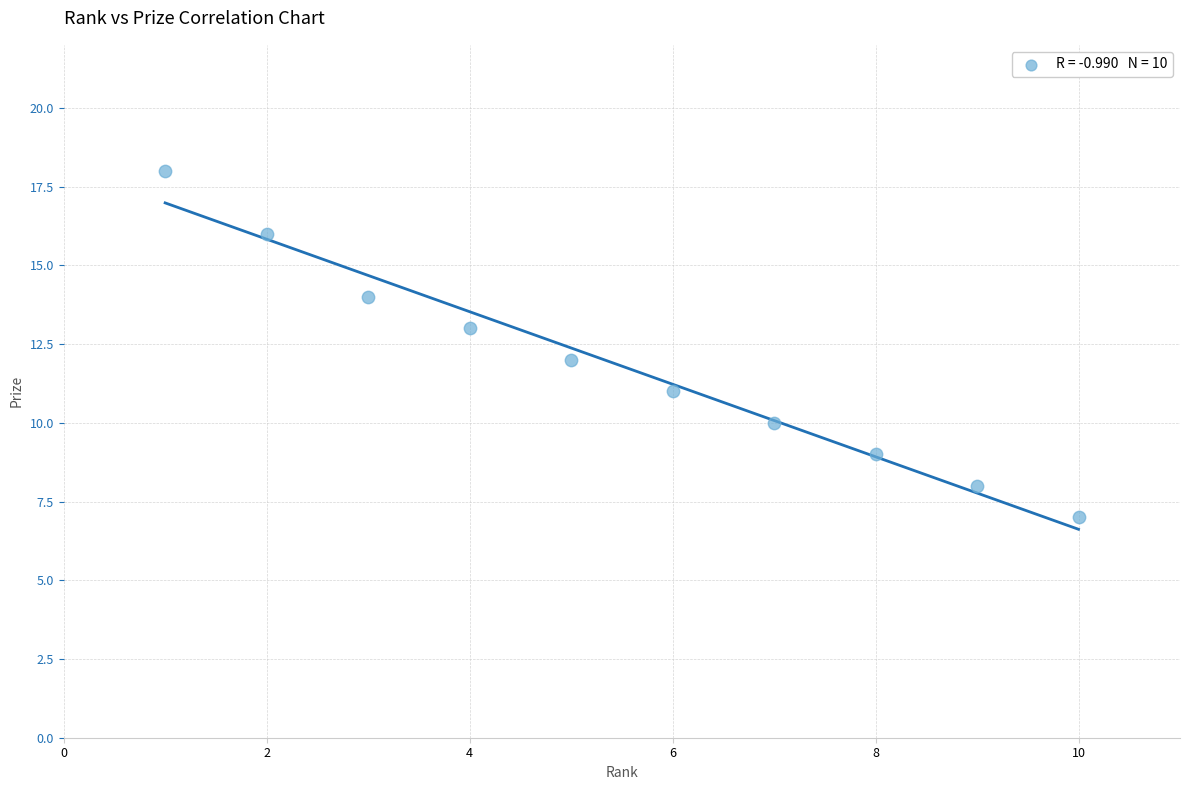

What is the average X value?

6